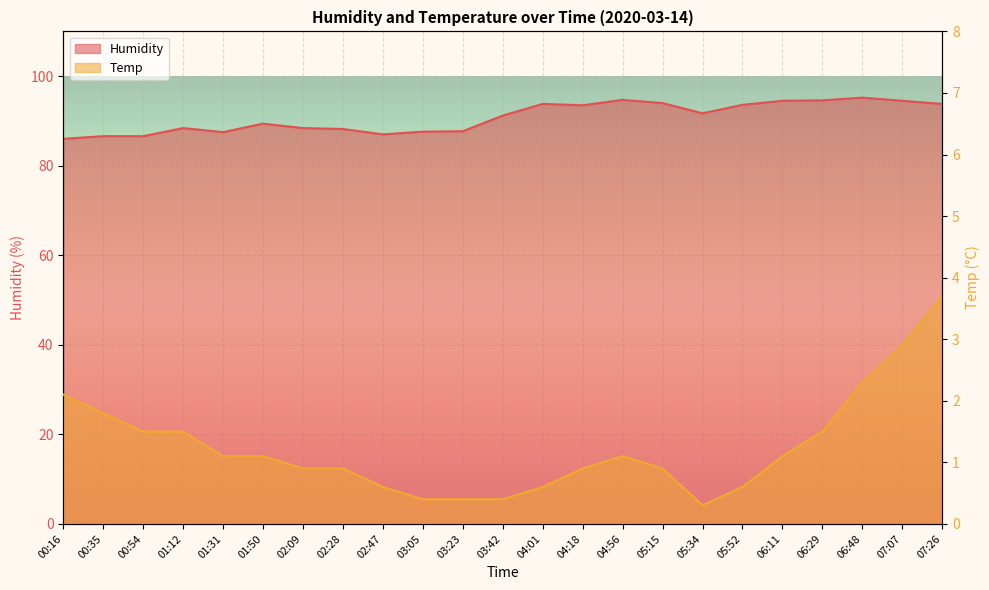

What are all the series names shown in the legend?

Humidity, Temp